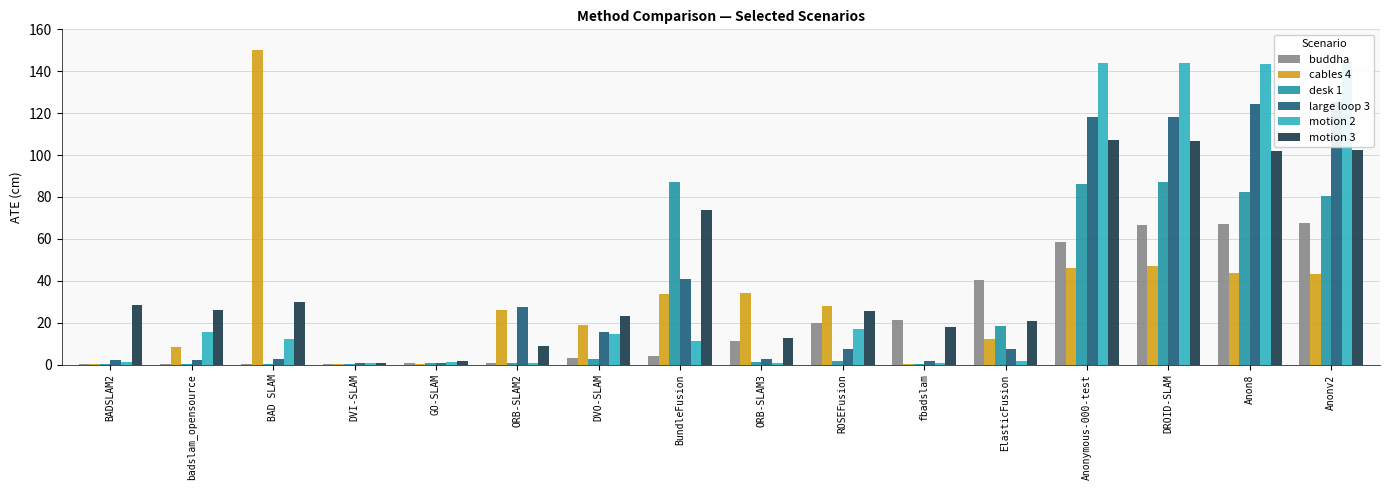

The value of large loop 3 at BAD SLAM is 1.2. True or false?

False